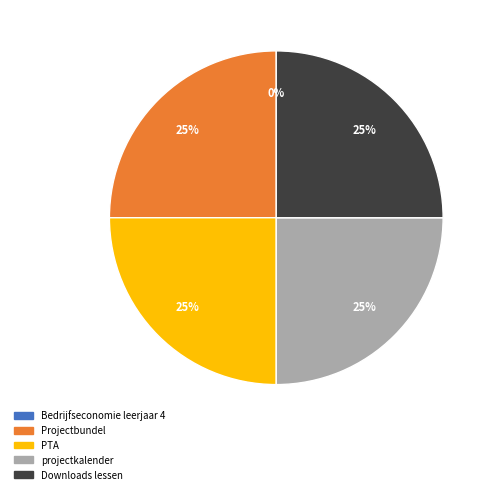

To the nearest percent, what portion does projectkalender represent?

25%